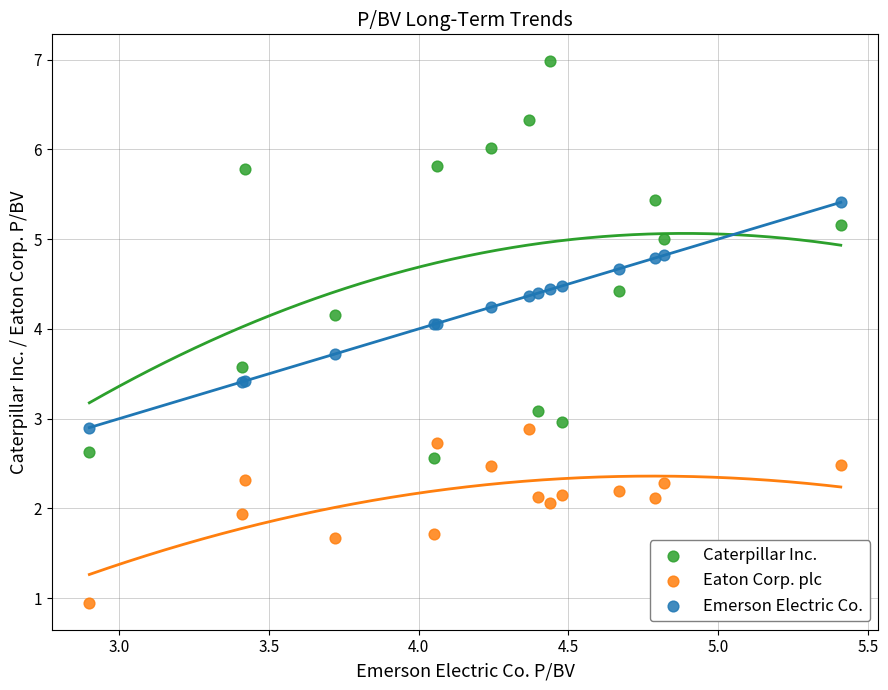

Which series reaches the minimum Y coordinate?

Eaton Corp. plc